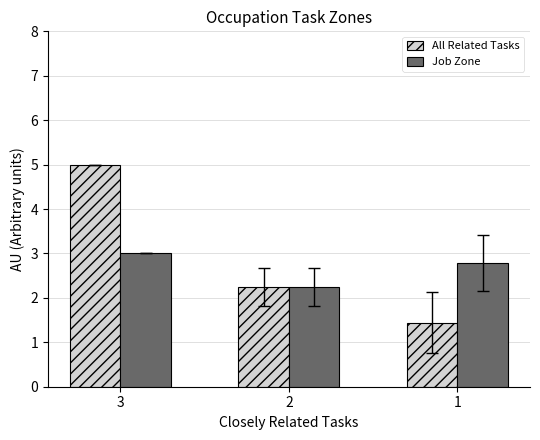

List the series in order of their overall mean, lowest first.

Job Zone, All Related Tasks